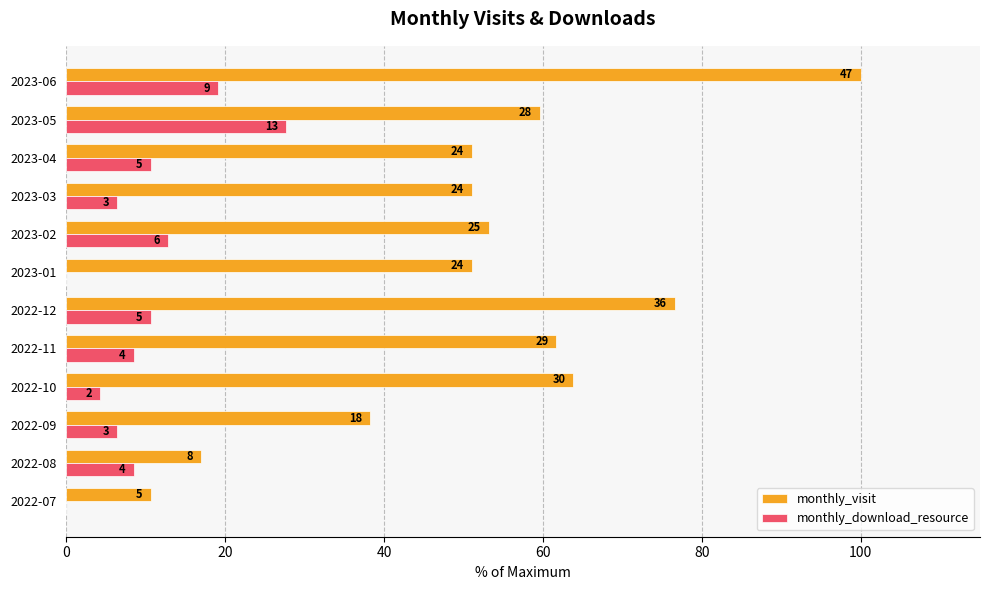

What are all the series names shown in the legend?

monthly_visit, monthly_download_resource